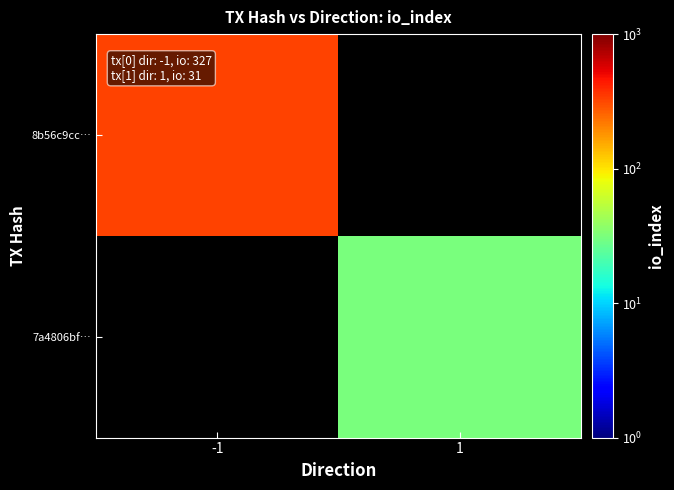

Count the number of data series in this chart.

2